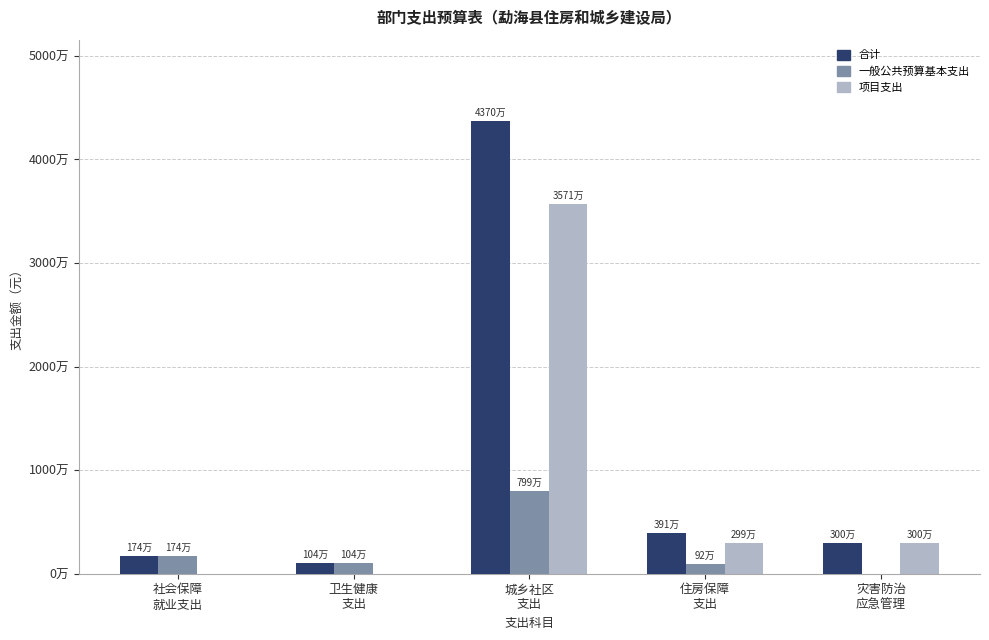

Does the chart contain stacked bars?

No